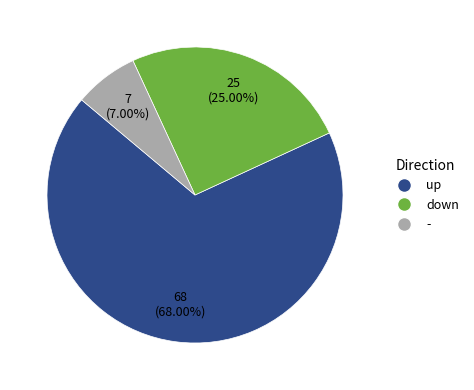

To the nearest percent, what is the difference between the - and up slice percentages?

61%